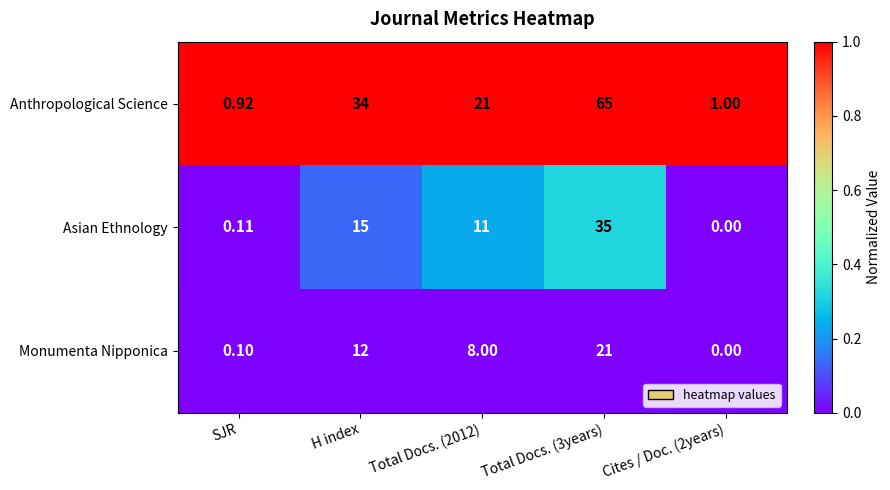

At which label does Asian Ethnology first exceed 11?

H index